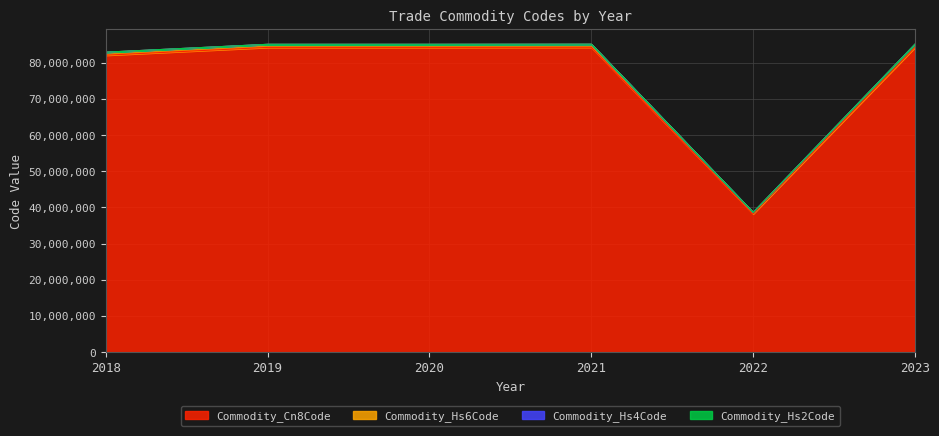

What is the difference between the highest and lowest values at 2022?

386150